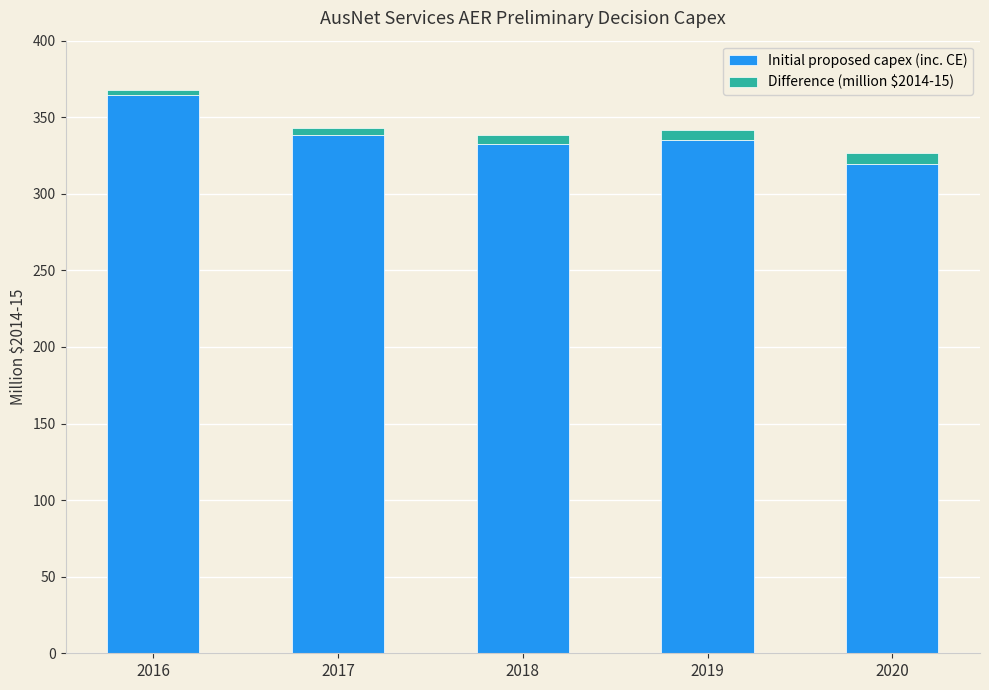

The value of Initial proposed capex (inc. CE) at 2017 is 514.0. True or false?

False